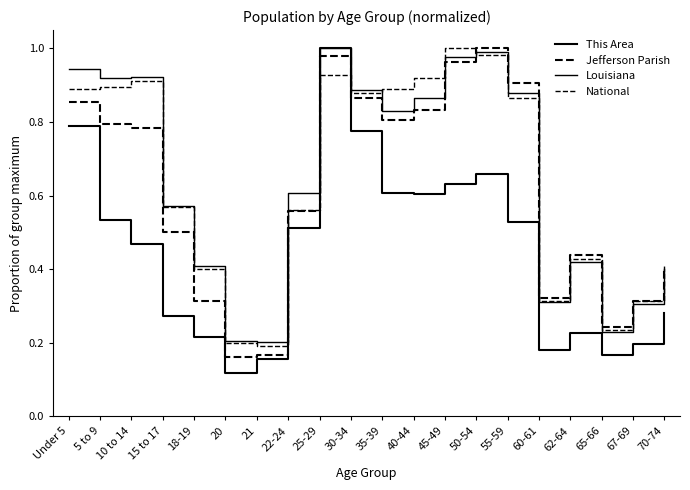

Does the chart have visible grid lines?

No